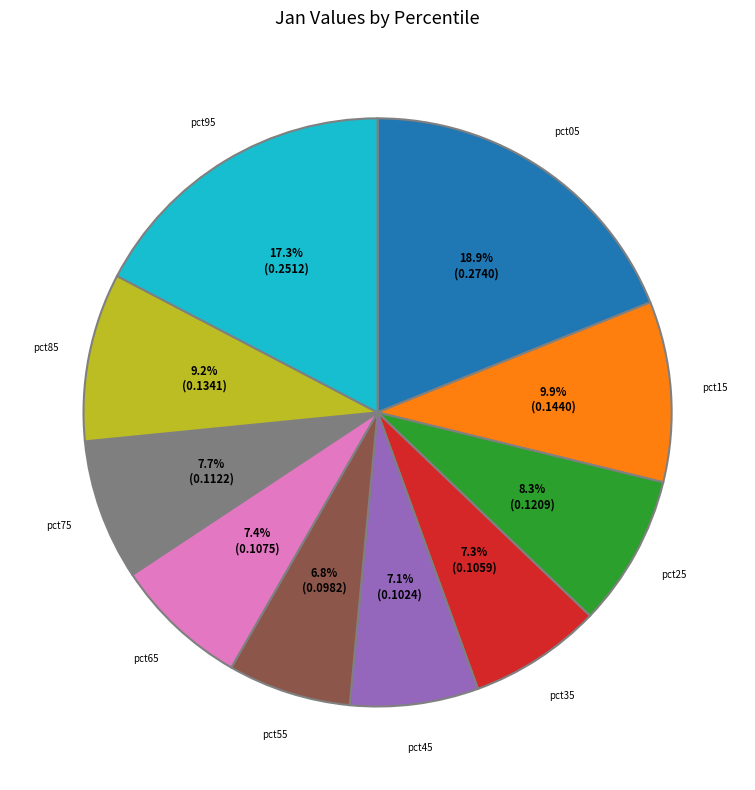

How many slices are in this pie chart?

10